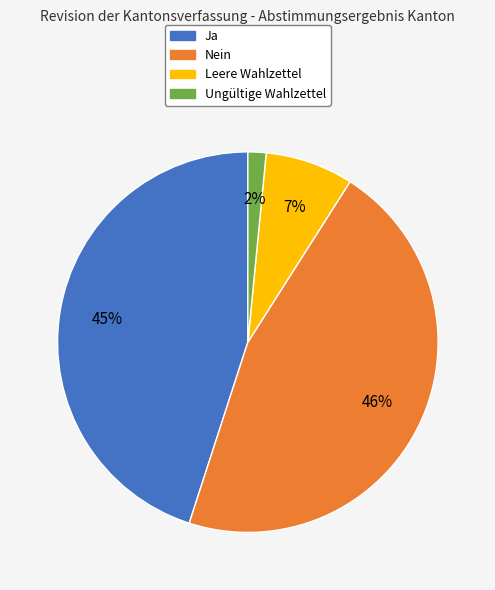

What percentage is the Nein slice, to the nearest percent?

46%